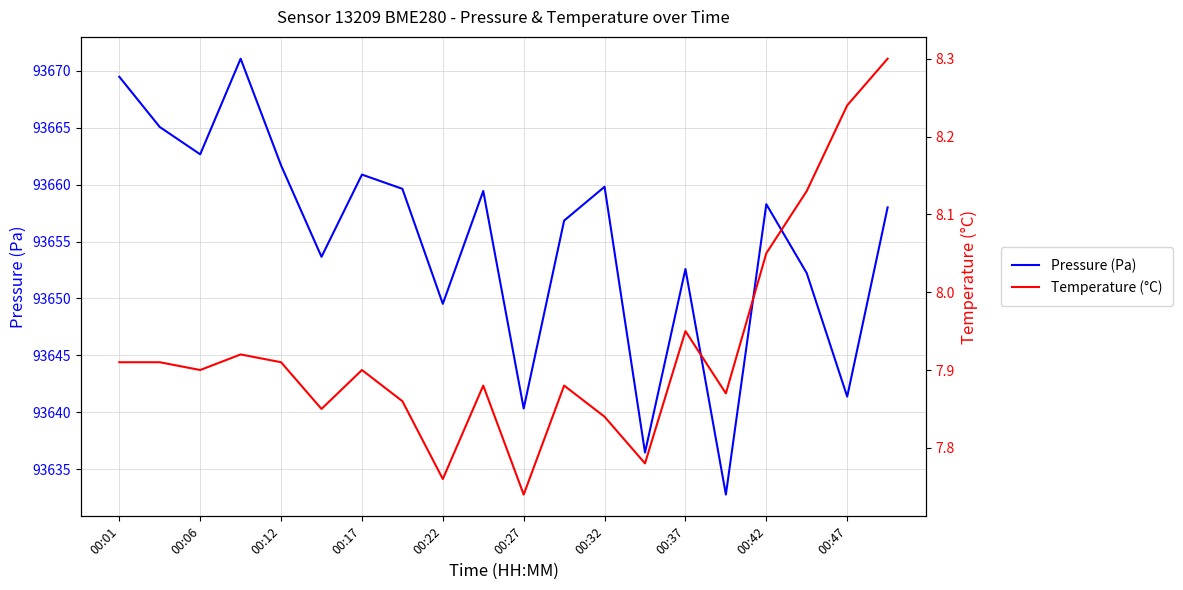

True or false: Pressure (Pa) has a value of 93658.3 at 00:42.

True